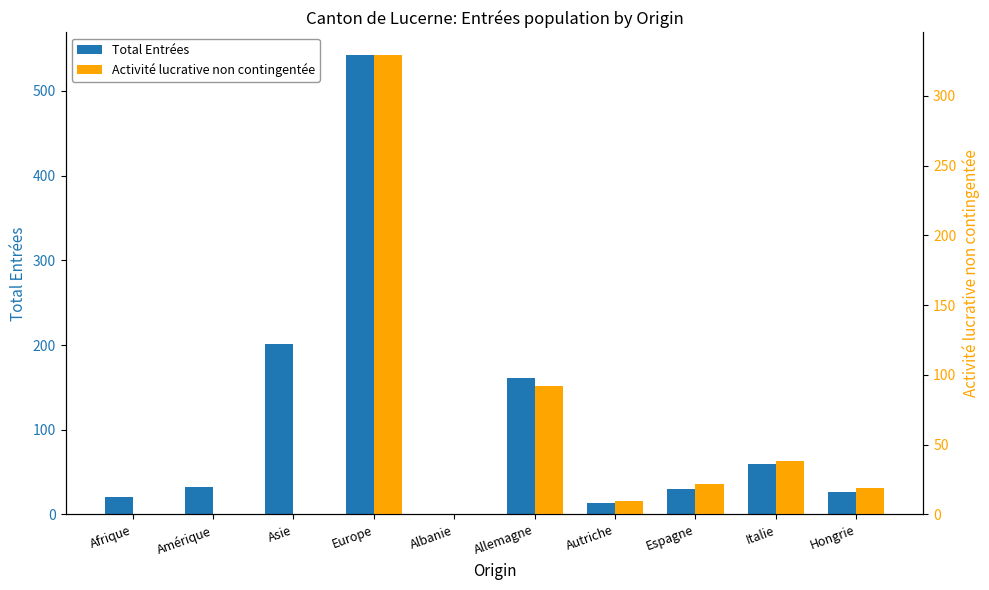

What is the label of the 10th bar from the left?

Hongrie